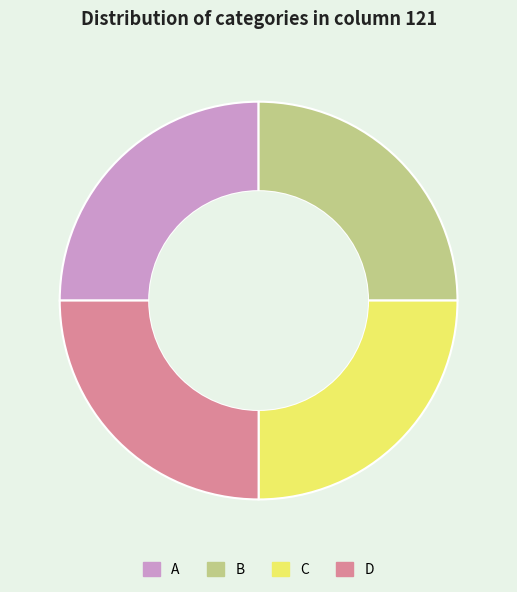

Is there any slice that represents more than half of the pie?

No